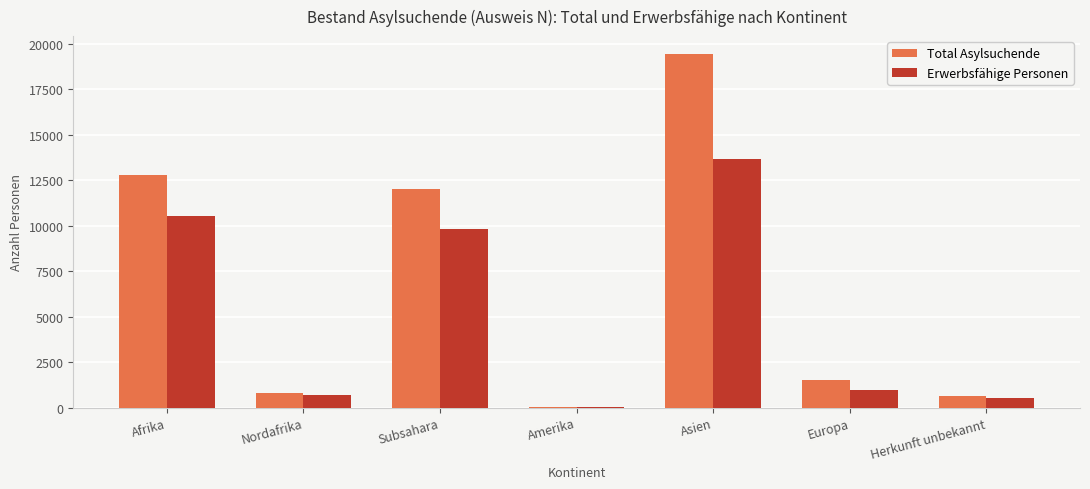

What is the sum of all Erwerbsfähige Personen values?

36225